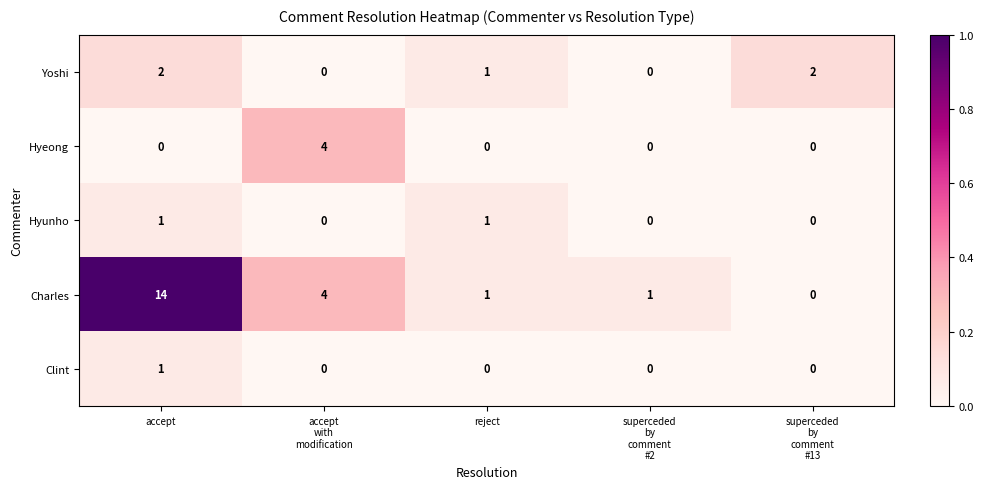

The Yoshi series shows 4 at accept. True or false?

False